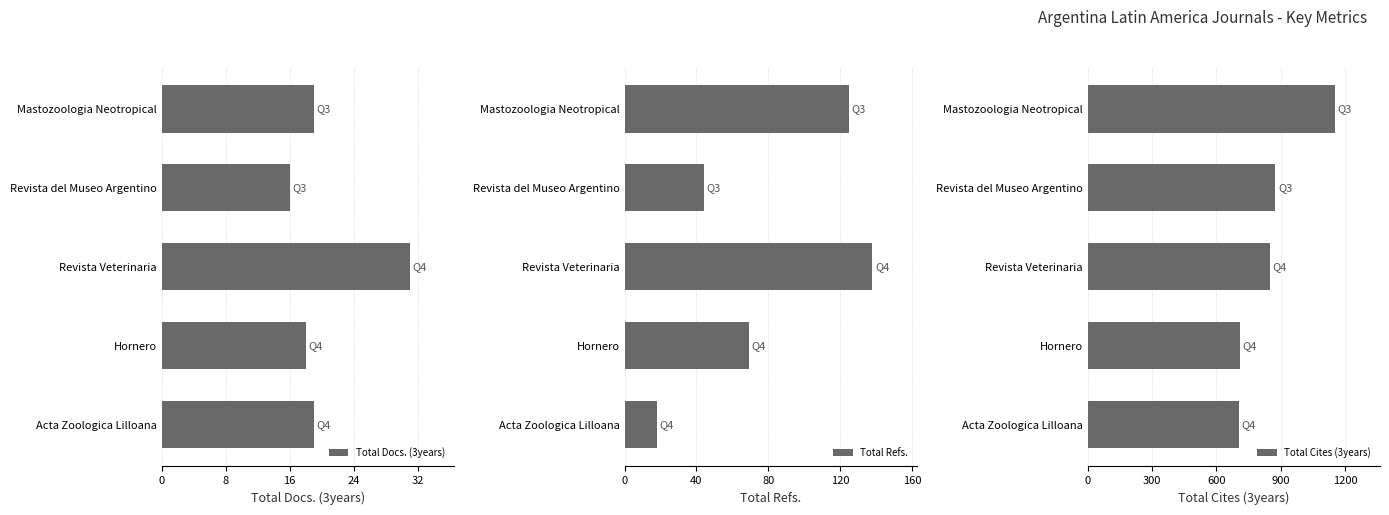

What is the value of the Total Cites (3years) bar at the 1st from the left?

1154